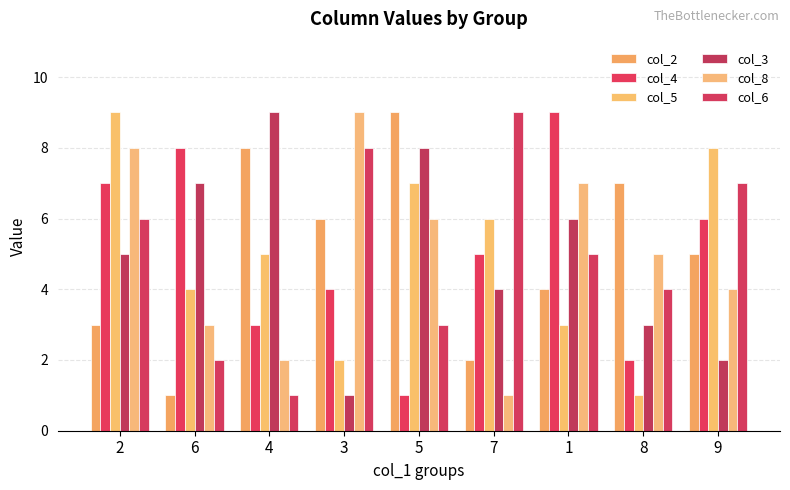

How many values in the col_5 series are below 5?

4